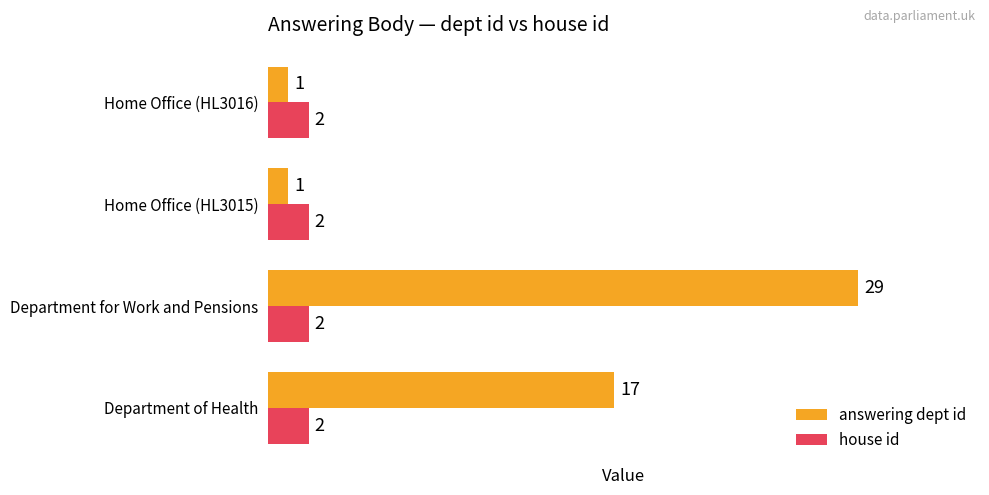

What is the sum of all house id values?

8